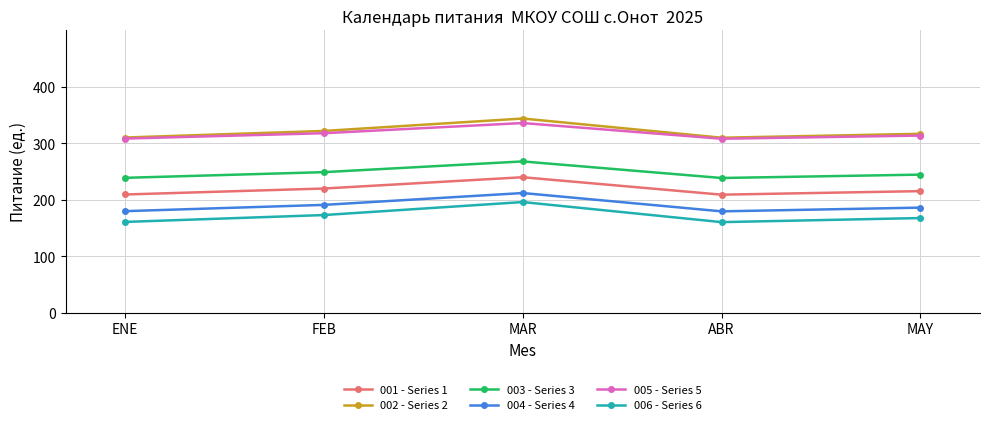

Read the 004 - Series 4 value at MAY.

186.2